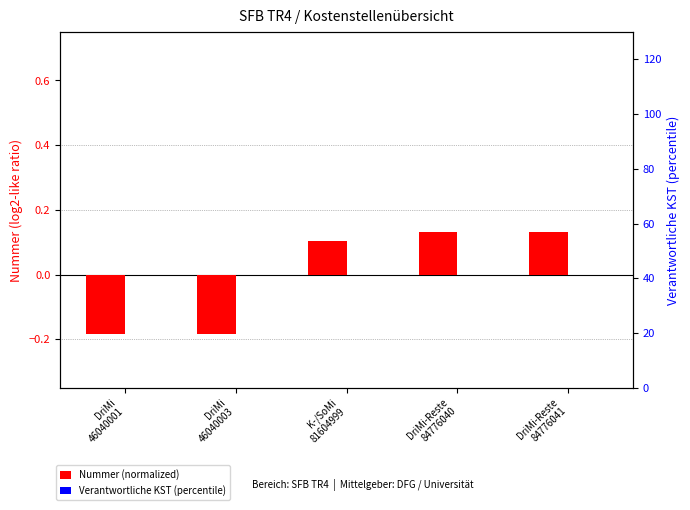

Which category has the lowest value across all series?

DriMi
46040001